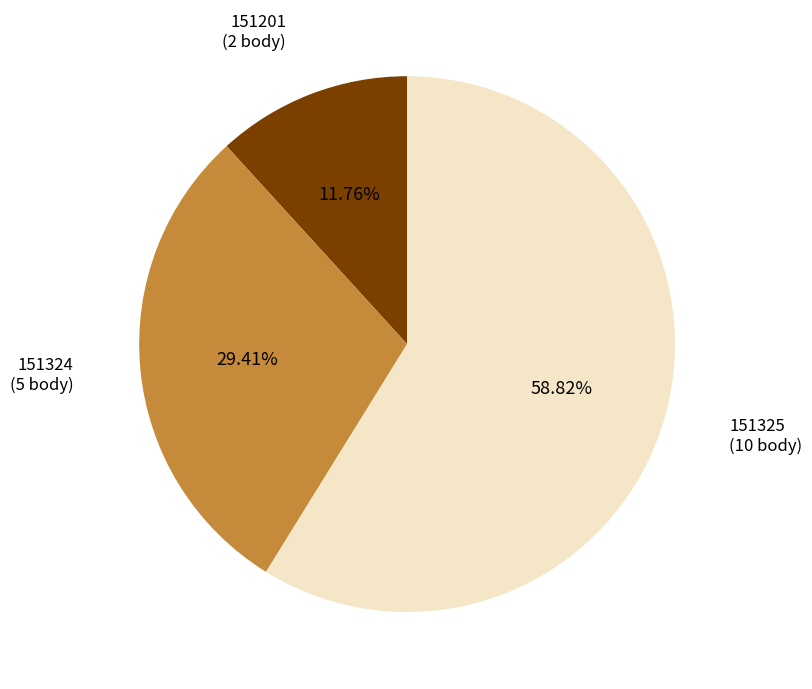

Is there a majority slice in this chart?

Yes